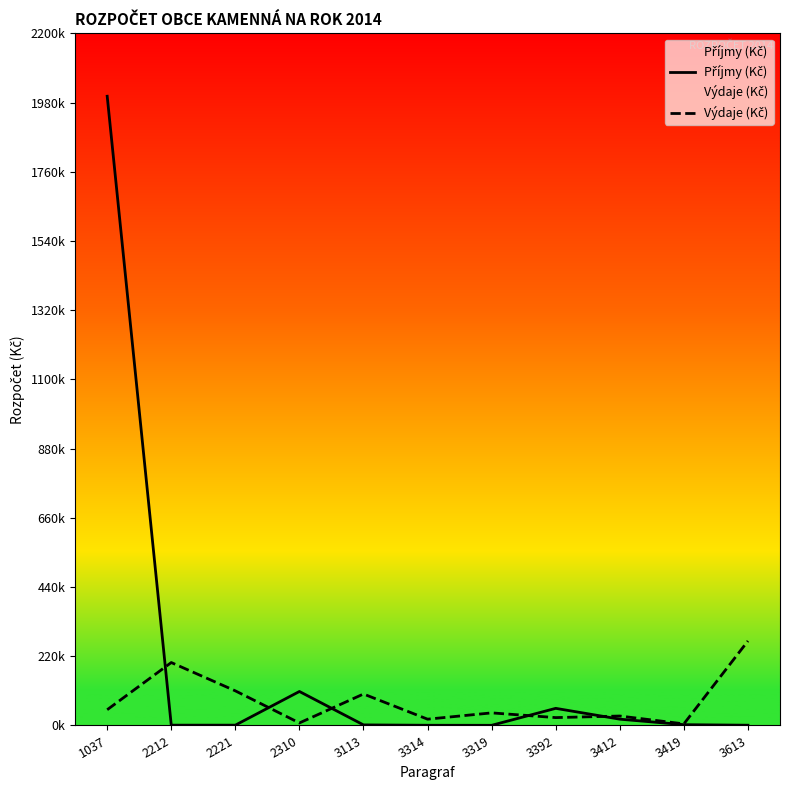

At 1037, list the series in order from largest to smallest.

Příjmy (Kč), Výdaje (Kč)